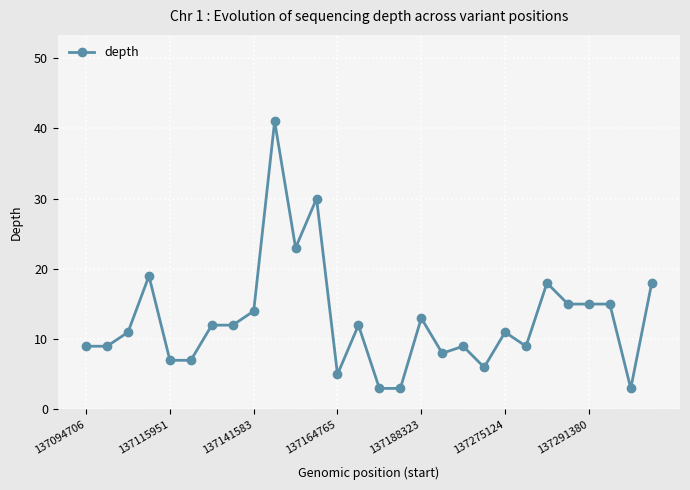

What is the average value?

13